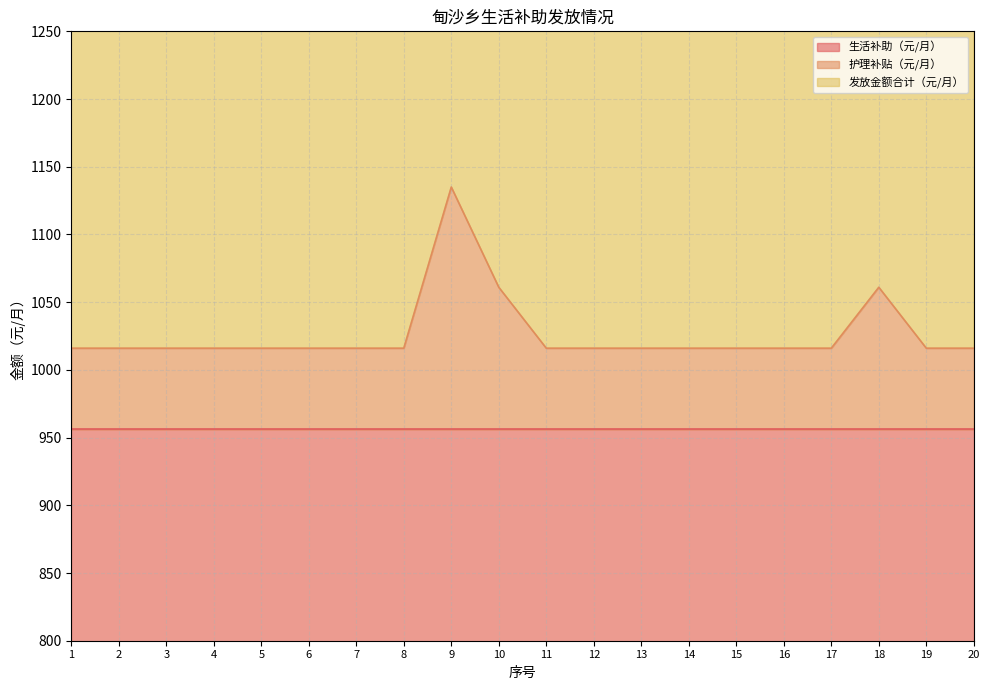

Count the number of categories in the chart.

20